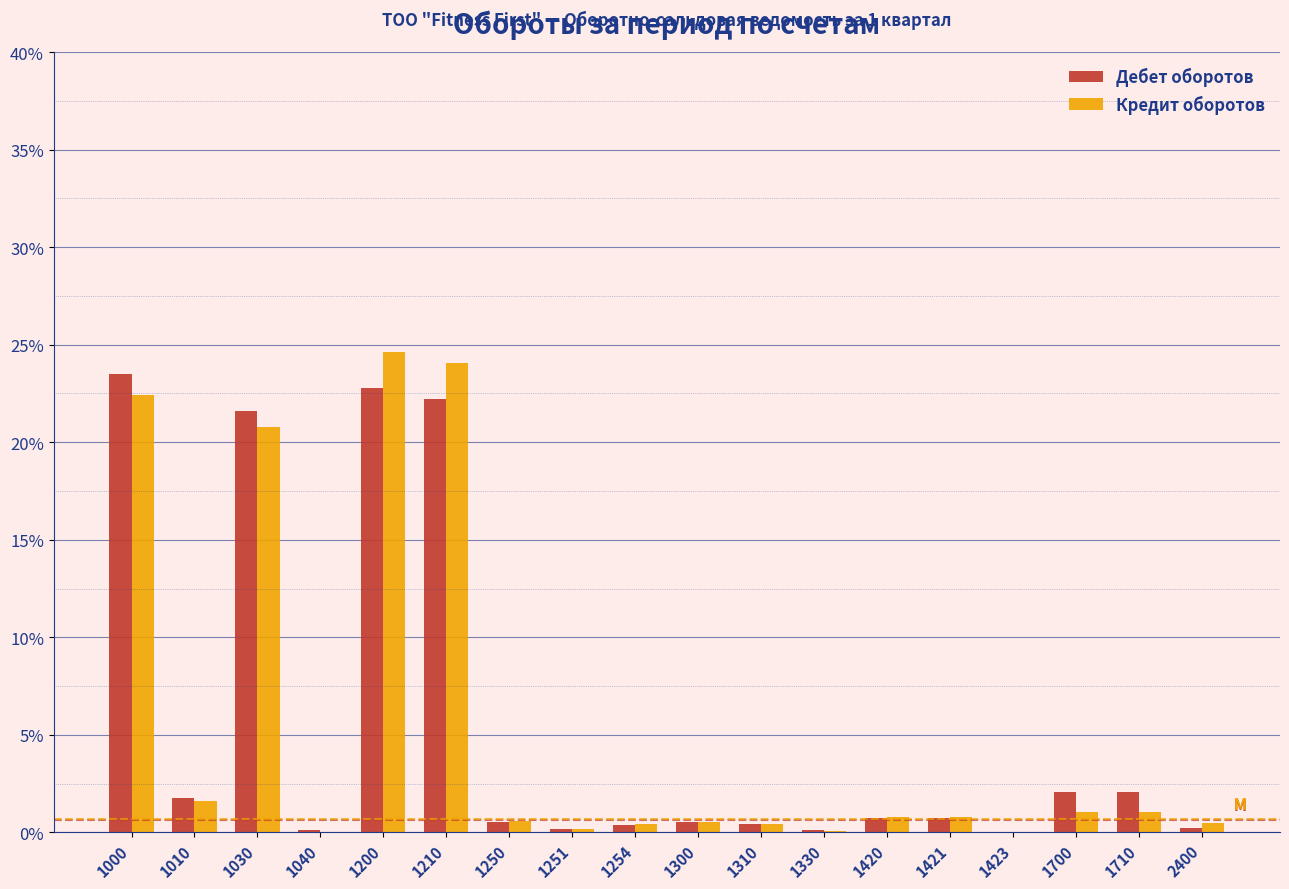

What is the maximum value for Дебет оборотов?

23.5